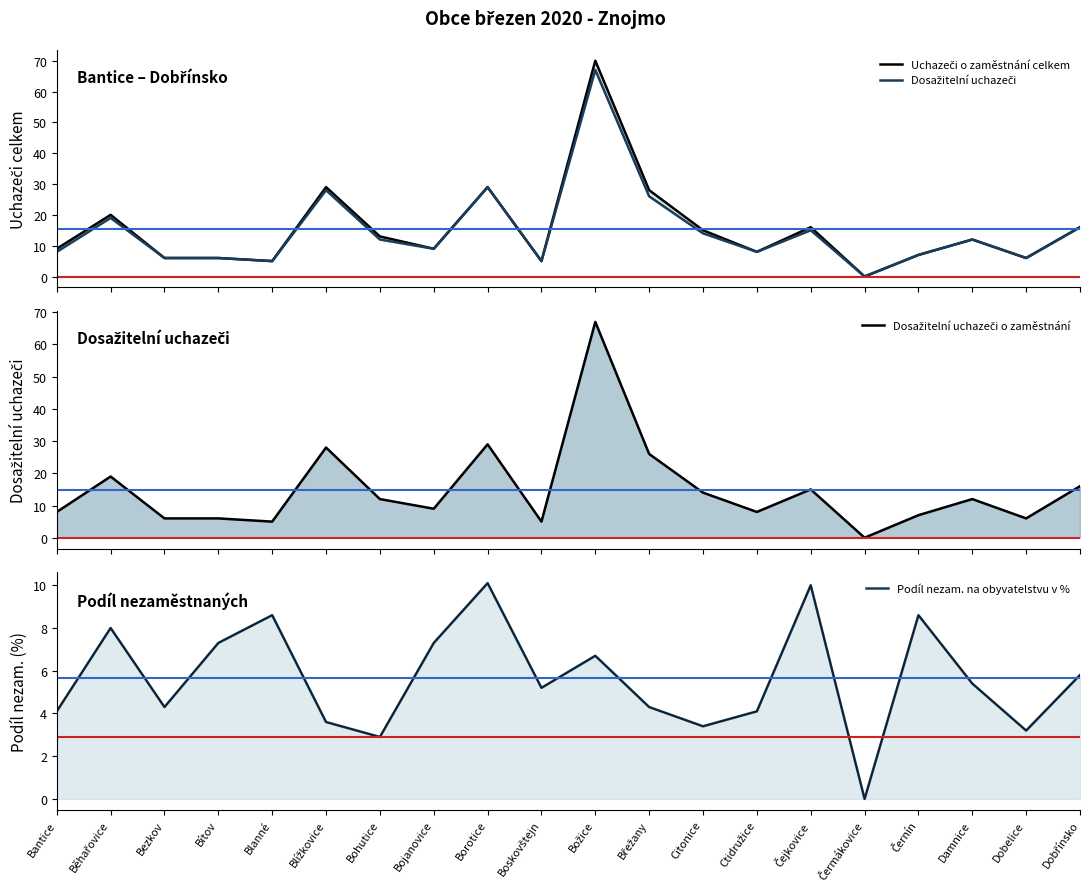

Where is Dosažitelní uchazeči o zaměstnání nearest to the value 33?

Borotice